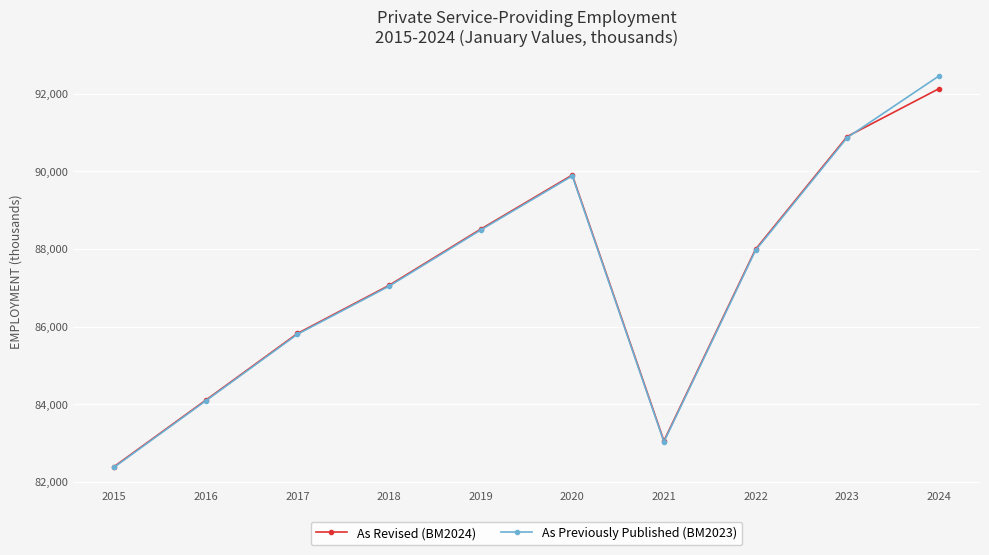

What is the average value of the As Previously Published (BM2023) series?

87200